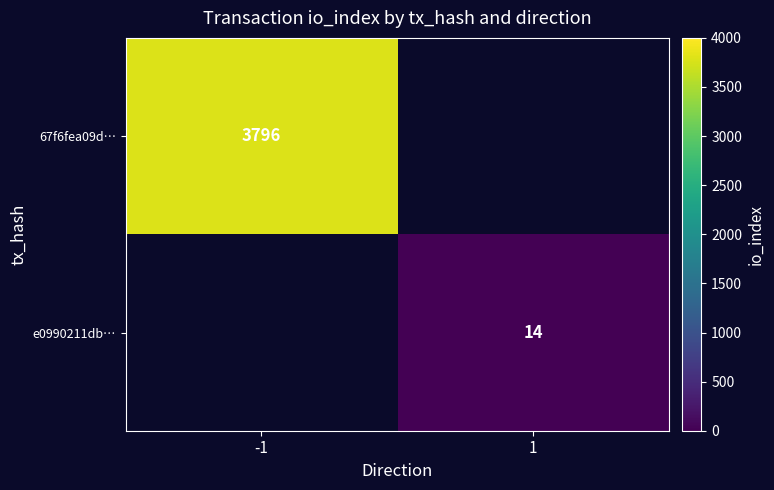

Count the number of categories in the chart.

2